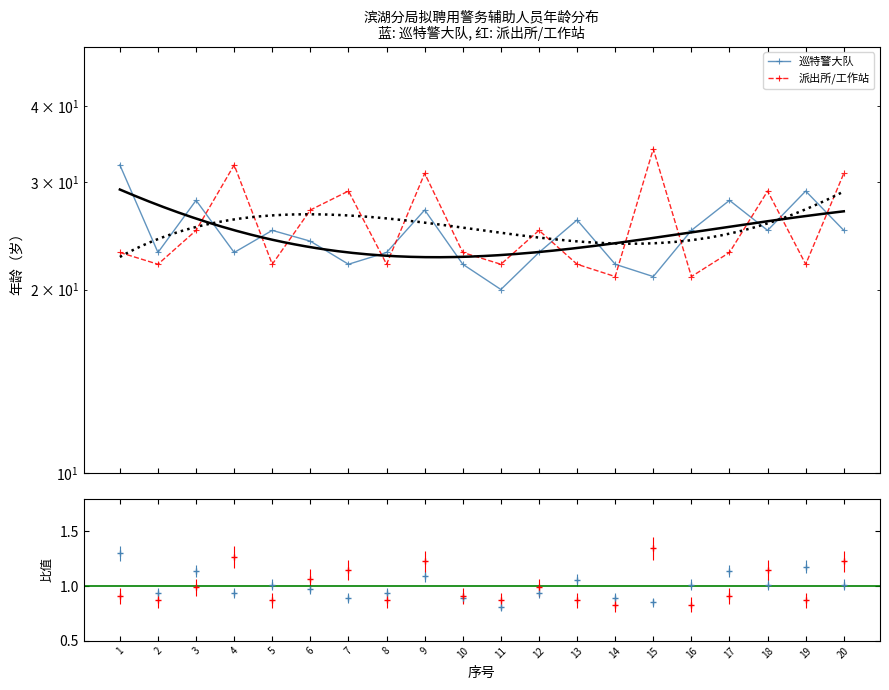

Rank the series by their maximum value, from highest to lowest.

派出所/工作站, 巡特警大队